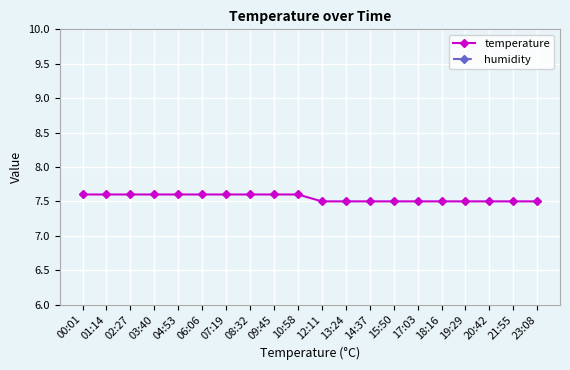

What is the difference between the highest and lowest values at 12:11?

6.5